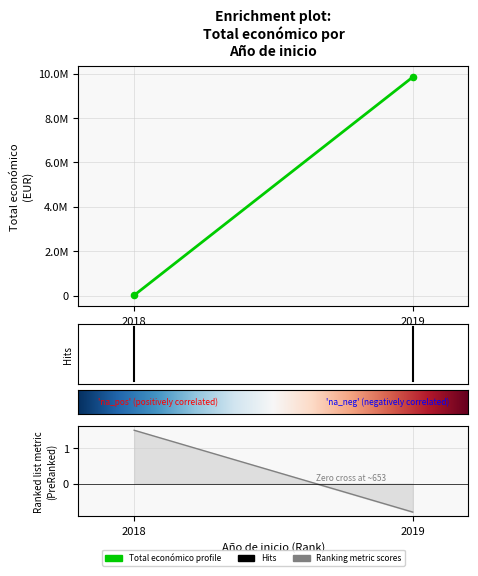

Between 2018 and 2018, which is larger?

2018